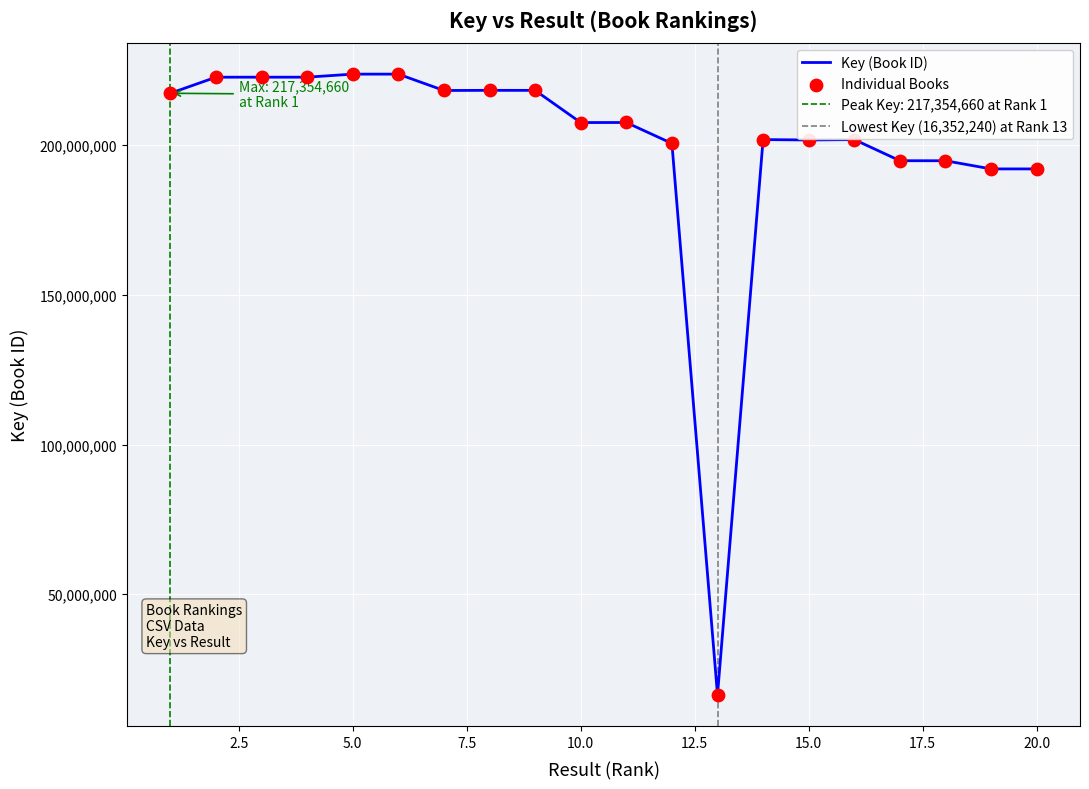

What is the ratio of the value at 6 to the value at 3?

1.0